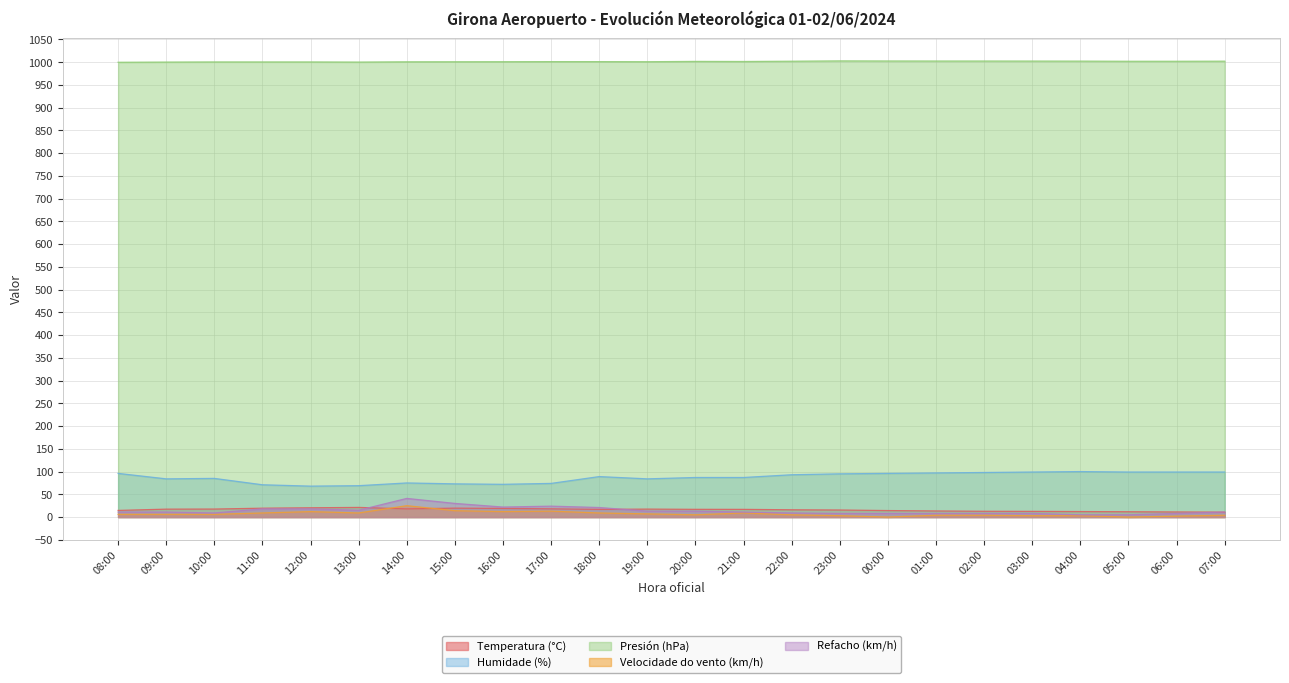

Reading left to right, what are all the values shown in this chart?

Temperatura (°C): 14.6	17.4	17.6	19.5	20.4	21.2	18.0	19.6	19.0	18.1	16.9	17.5	17.0	16.9	16.0	15.5	14.3	13.4	12.7	12.5	12.1	11.7	11.2	10.8
Humidade (%): 96.0	84.0	85.0	71.0	68.0	69.0	75.0	73.0	72.0	74.0	89.0	84.0	87.0	87.0	93.0	95.0	96.0	97.0	98.0	99.0	100.0	99.0	99.0	99.0
Presión (hPa): 999.9	1000.3	1000.6	1000.6	1000.6	1000.3	1000.9	1001.0	1001.1	1001.3	1001.3	1001.1	1001.8	1001.6	1002.2	1002.9	1002.7	1002.6	1002.6	1002.5	1002.4	1002.1	1002.1	1002.3
Velocidade do vento (km/h): 6.0	6.0	6.0	9.0	12.0	9.0	25.0	14.0	12.0	13.0	9.0	7.0	5.0	9.0	5.0	3.0	0.0	4.0	4.0	3.0	3.0	0.0	2.0	4.0
Refacho (km/h): 11.0	11.0	9.0	18.0	18.0	15.0	41.0	30.0	22.0	24.0	21.0	13.0	13.0	11.0	9.0	8.0	8.0	8.0	8.0	8.0	5.0	5.0	8.0	11.0